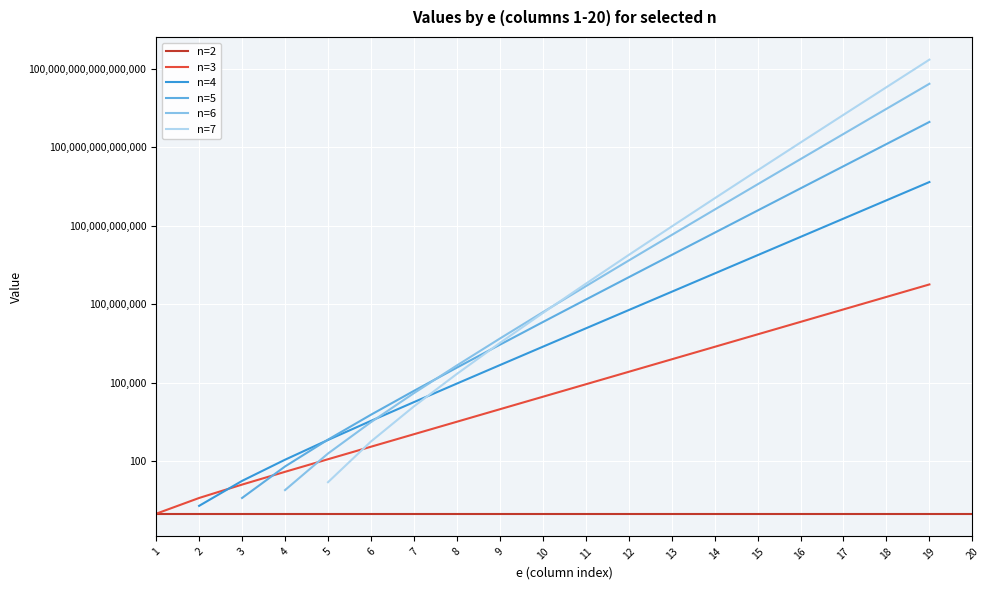

What is the value of the n=3 point at the 14th from the left?

2391484.0